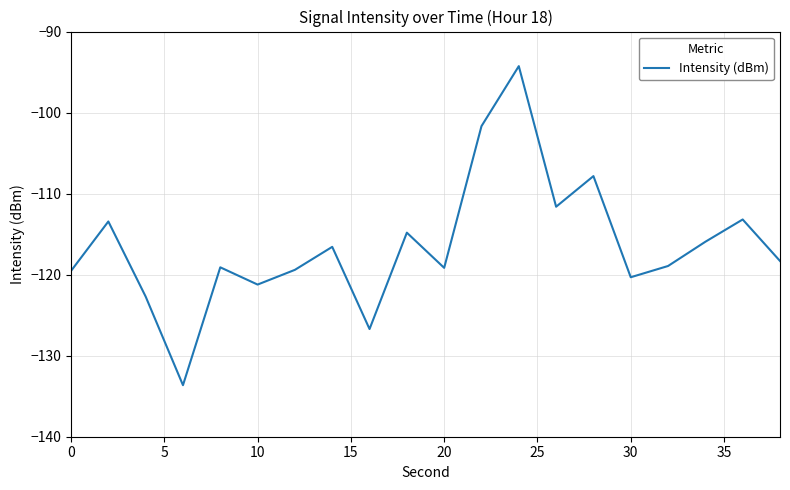

What is the difference between the second highest and minimum values?

32.0